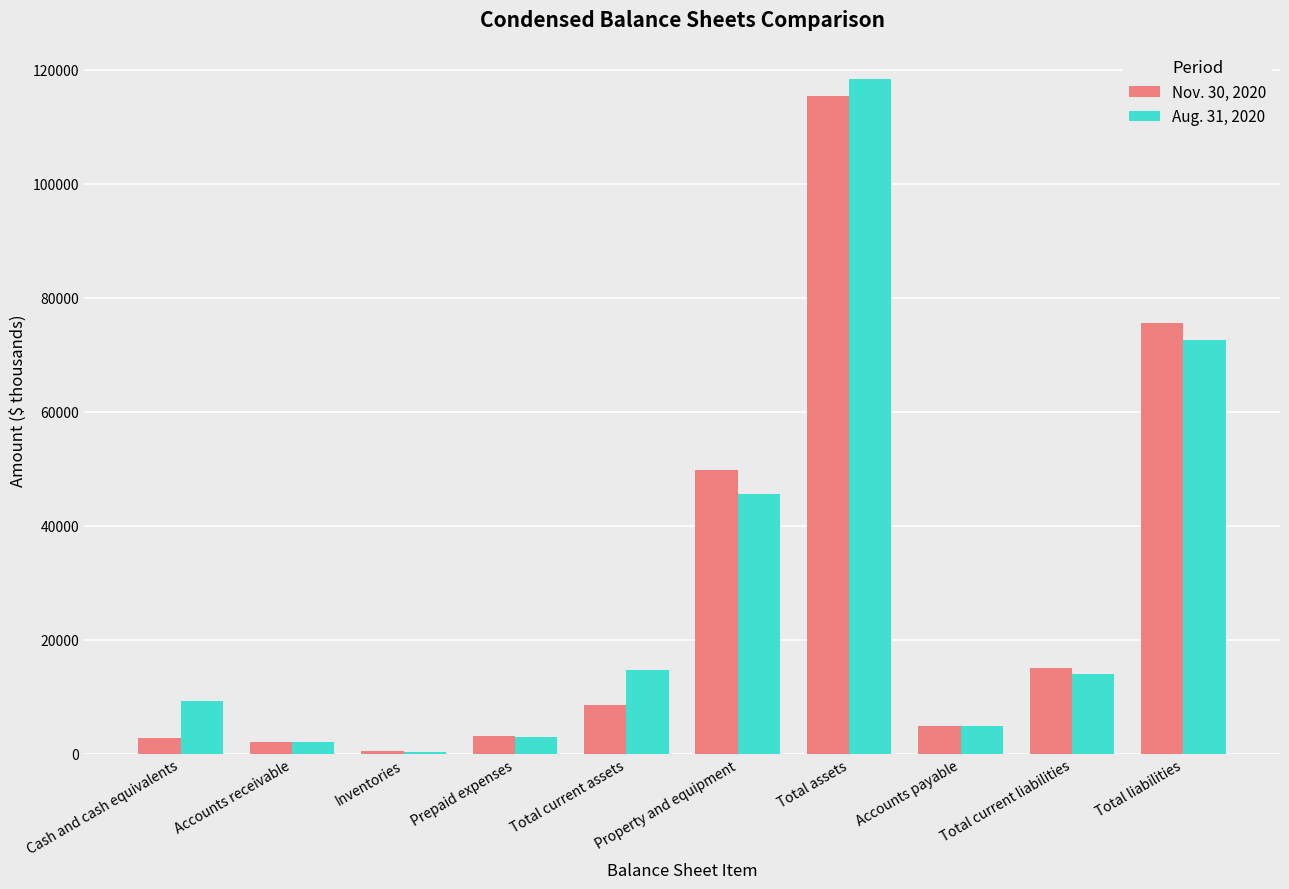

Where does the Aug. 31, 2020 series first go above 13925?

Total current assets